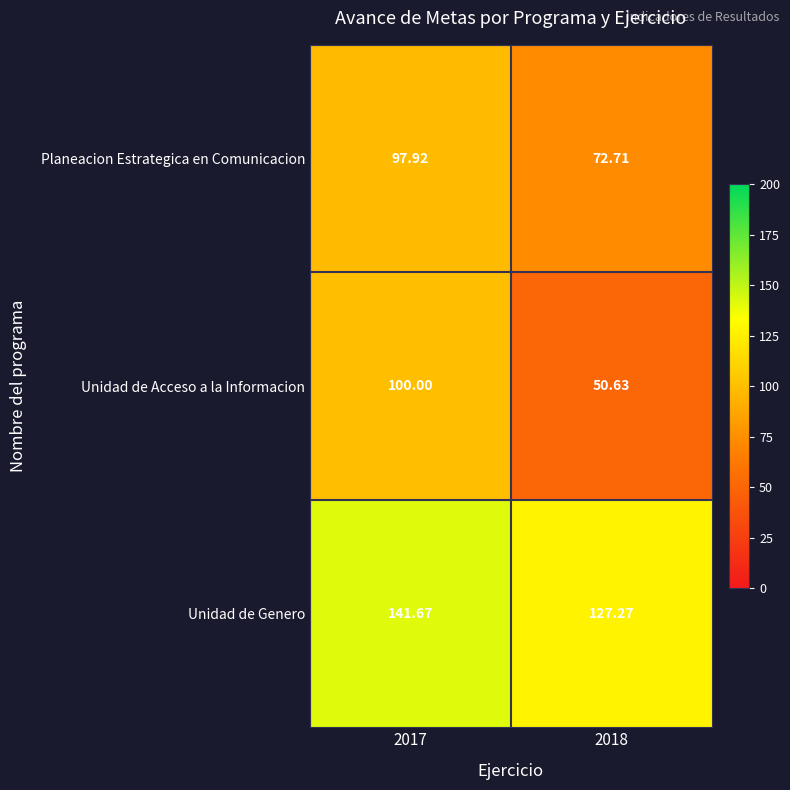

Between 2017 and 2018, which series saw the biggest shift?

Unidad de Acceso a la Informacion